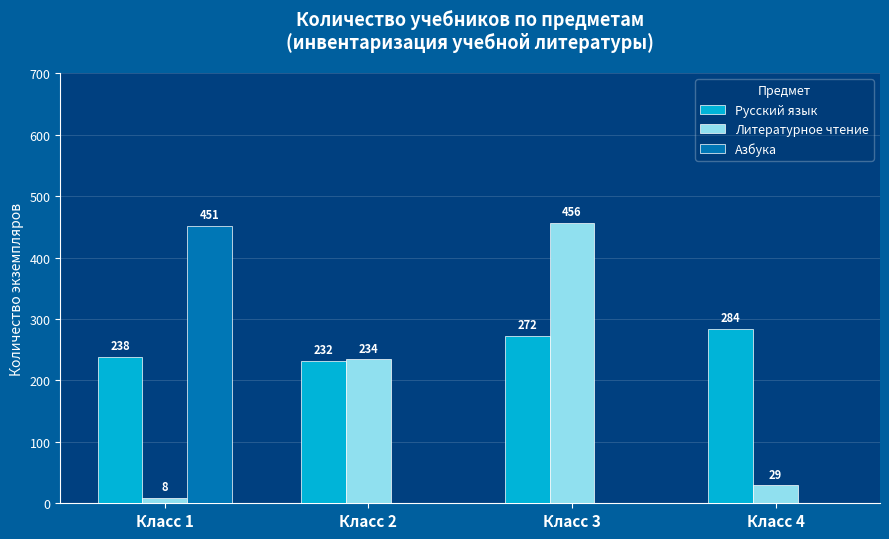

What is the sum of all Русский язык values?

1026